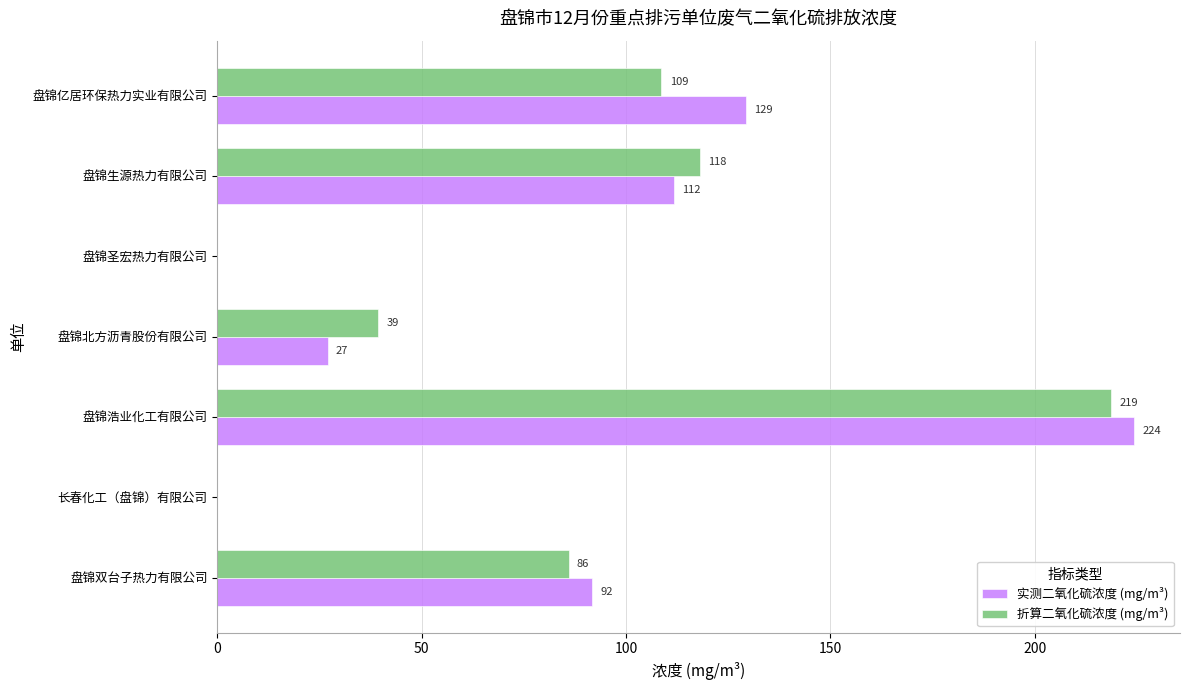

What is the highest value of the 折算二氧化硫浓度 (mg/m³) series?

218.7